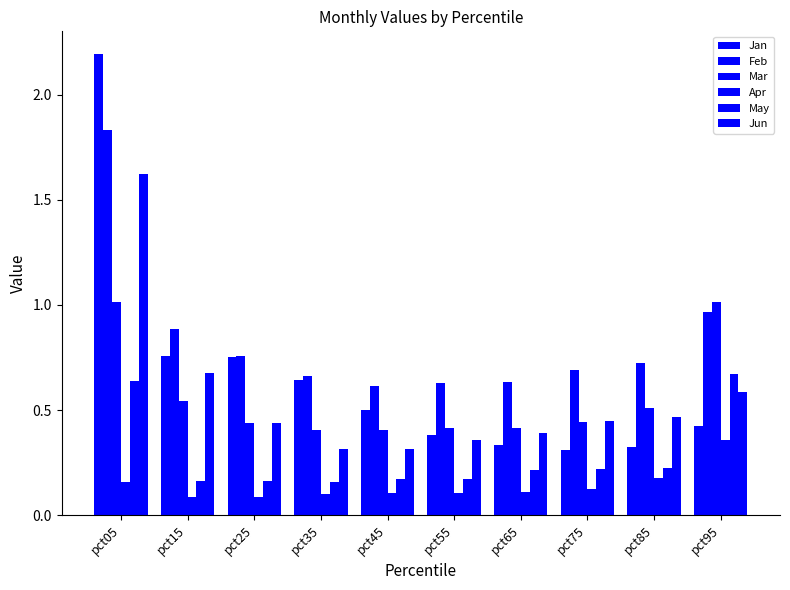

List the labels in order of Mar value, smallest first.

pct45, pct35, pct65, pct55, pct25, pct75, pct85, pct15, pct95, pct05